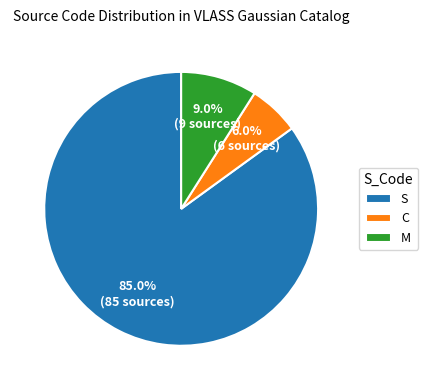

True or false: S accounts for 74% of the total.

False